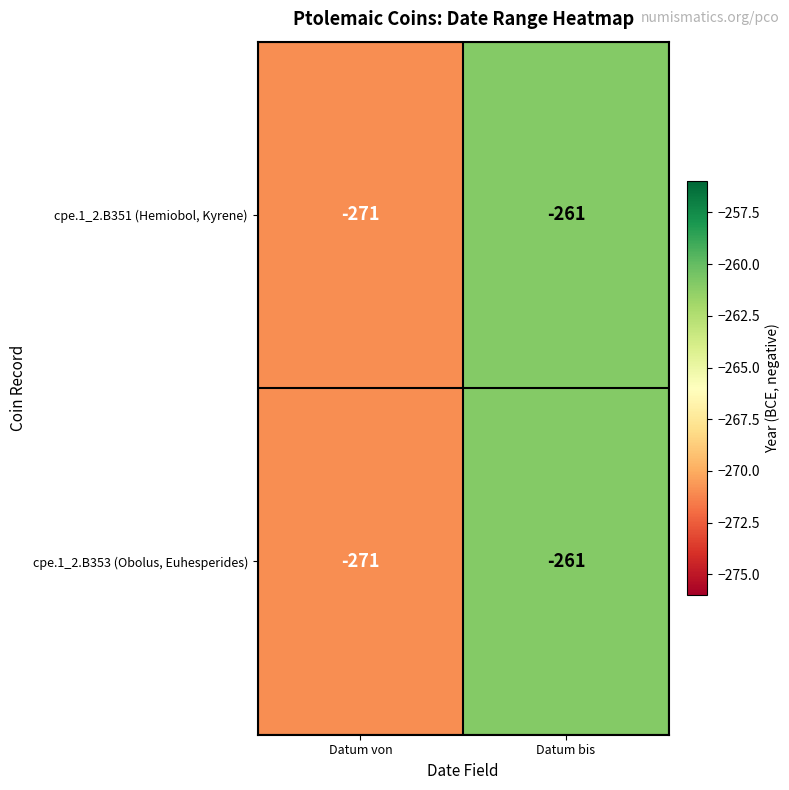

Reading left to right, transcribe all the data shown in this chart.

cpe.1_2.B351 (Hemiobol, Kyrene): Datum von=-271	Datum bis=-261
cpe.1_2.B353 (Obolus, Euhesperides): Datum von=-271	Datum bis=-261